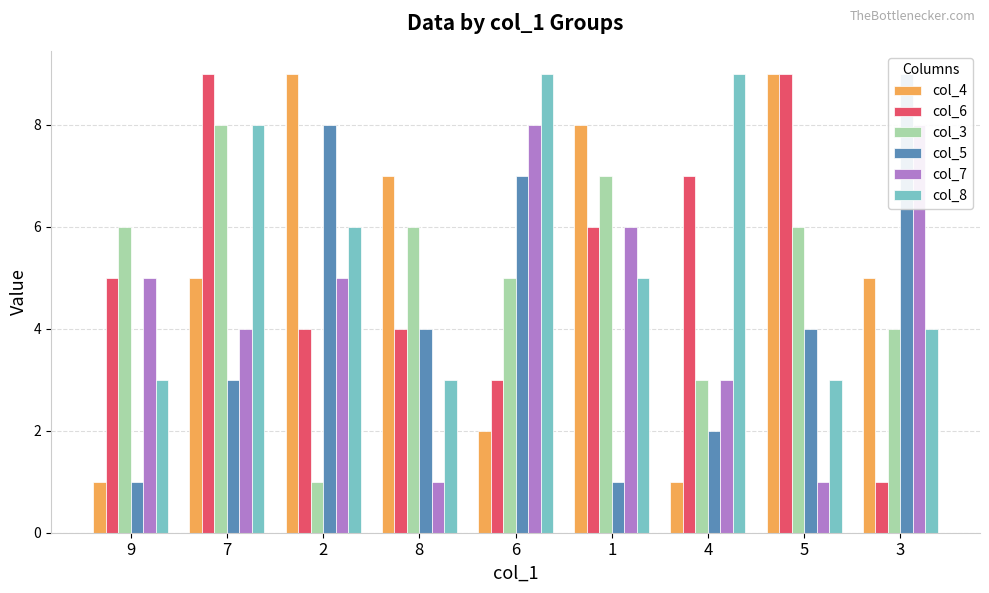

Reading left to right, list all the values displayed in this chart.

col_4: 1	5	9	7	2	8	1	9	5
col_6: 5	9	4	4	3	6	7	9	1
col_3: 6	8	1	6	5	7	3	6	4
col_5: 1	3	8	4	7	1	2	4	9
col_7: 5	4	5	1	8	6	3	1	8
col_8: 3	8	6	3	9	5	9	3	4